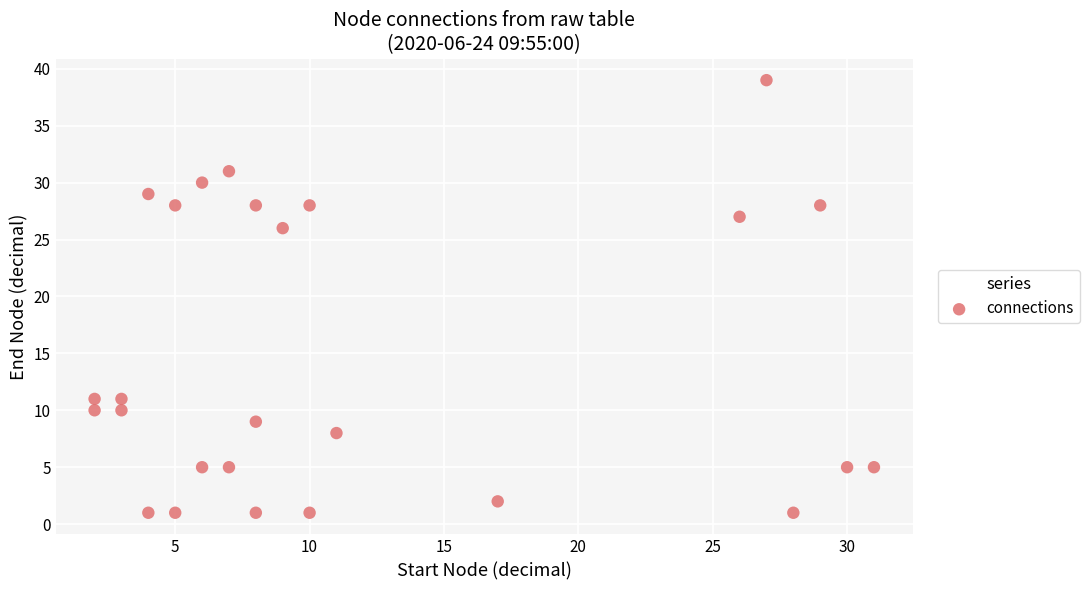

What Y value in the scatter plot is closest to 20?

26